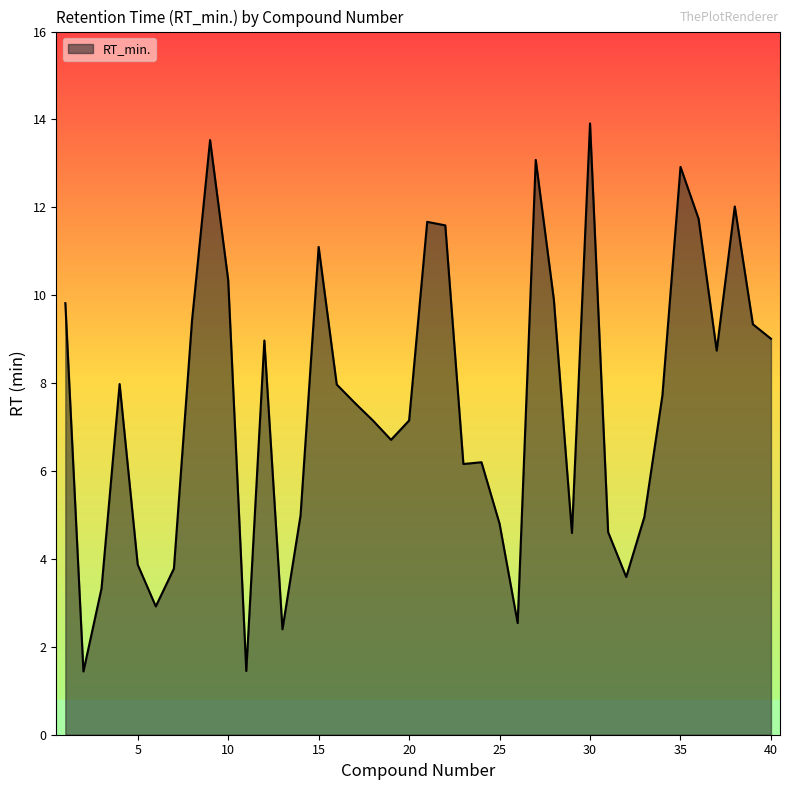

What is the greatest value displayed?

13.9